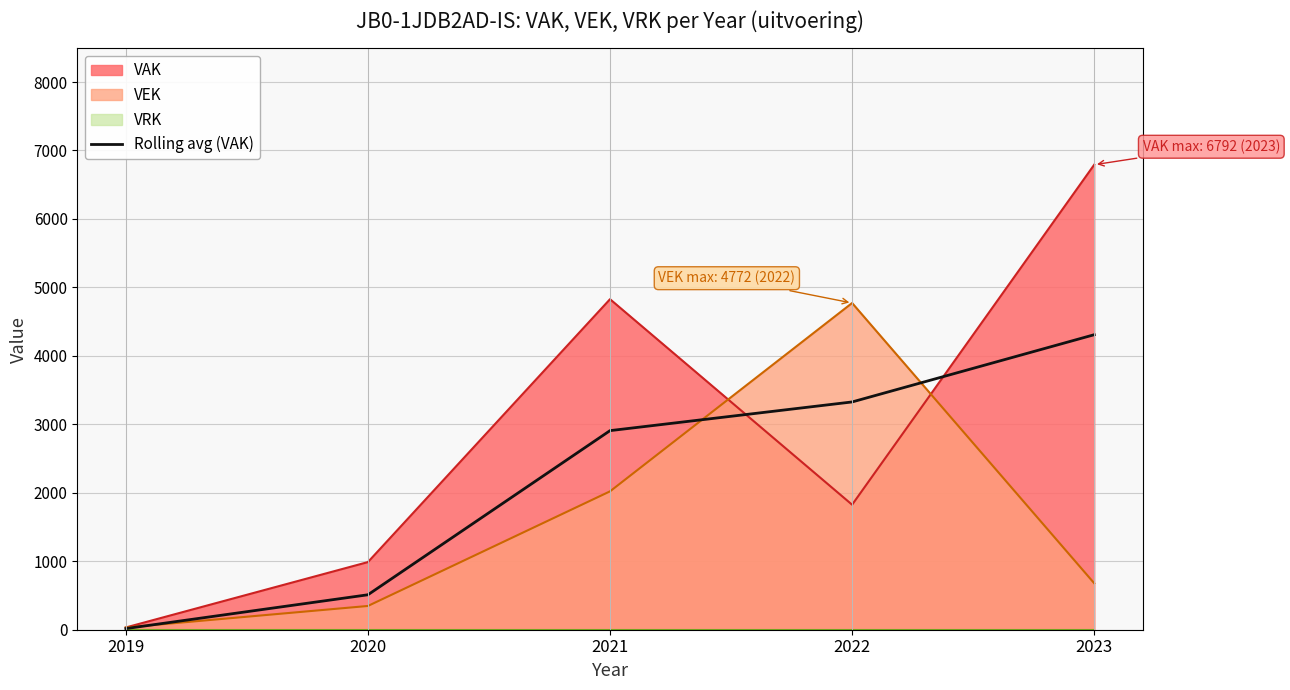

True or false: VAK has a value of 988.0 at 2020.

True